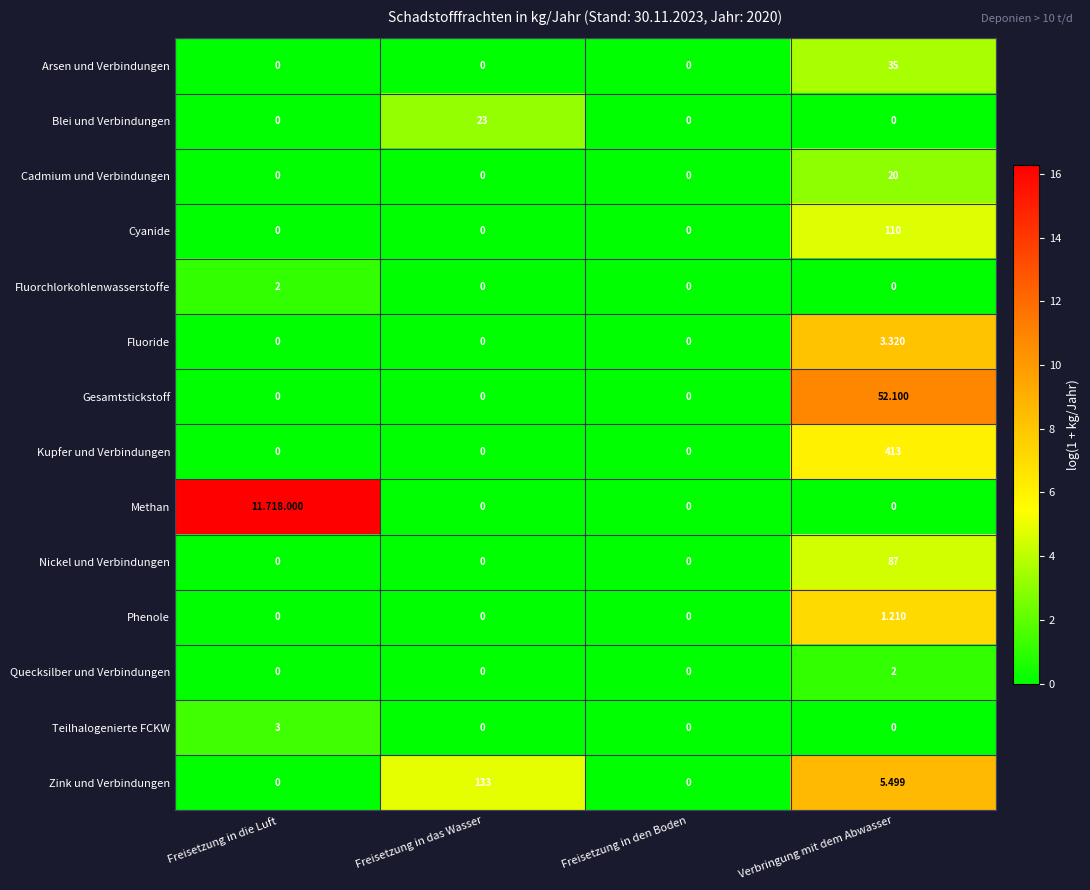

At which label does Fluoride reach its peak?

Verbringung mit dem Abwasser